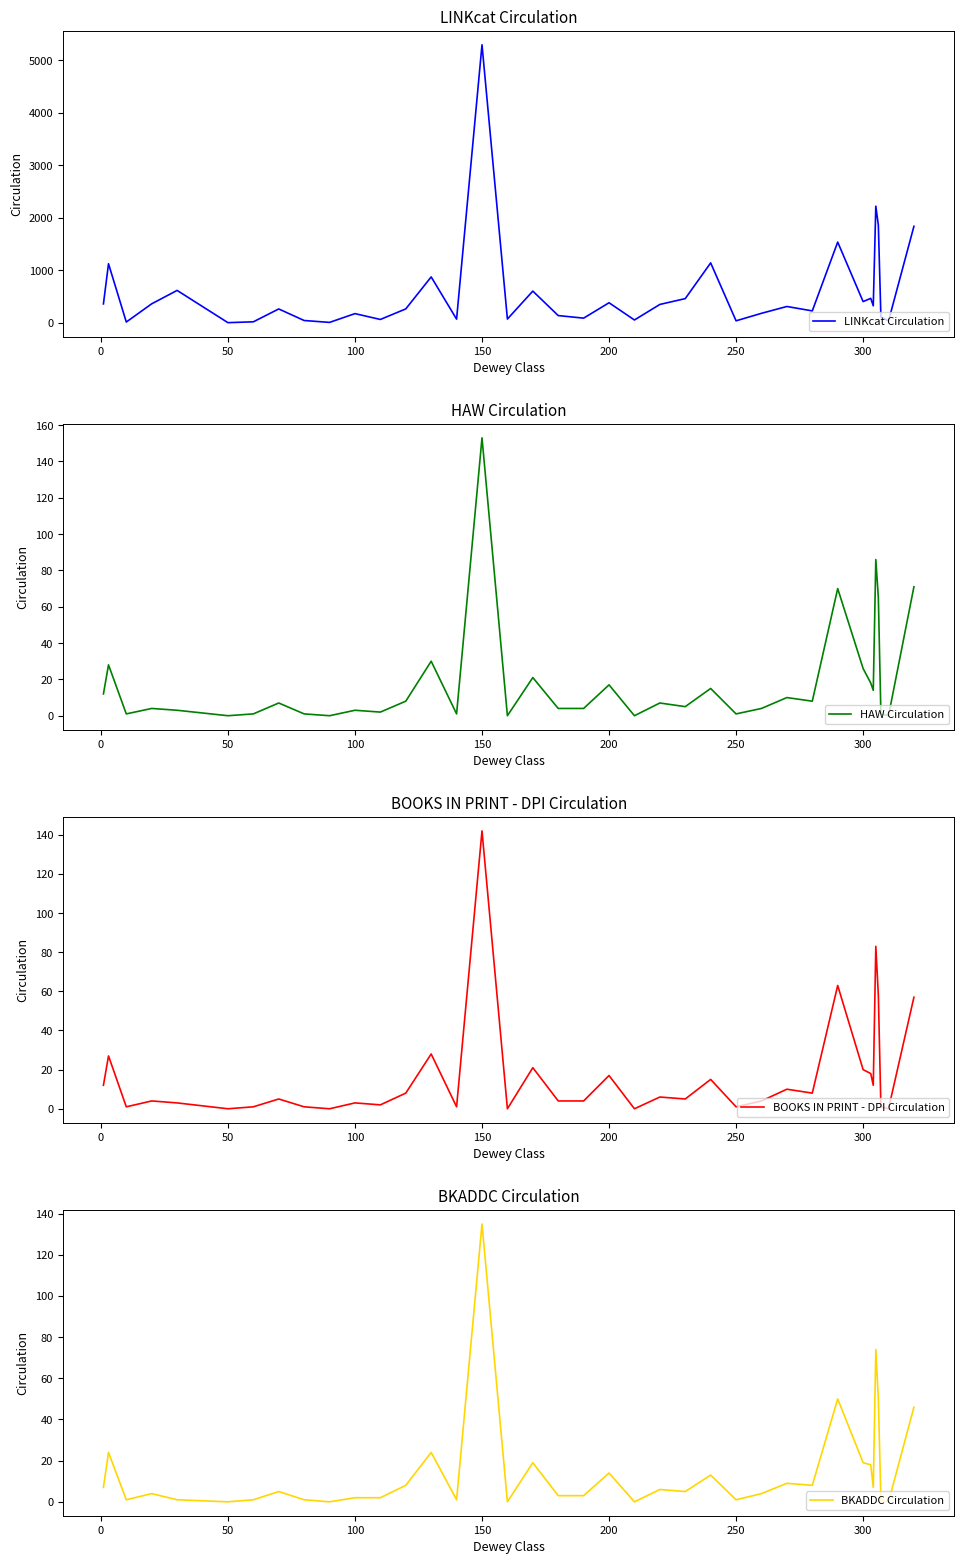

In LINKcat Circulation, how many points are higher than both neighbors (excluding endpoints)?

13